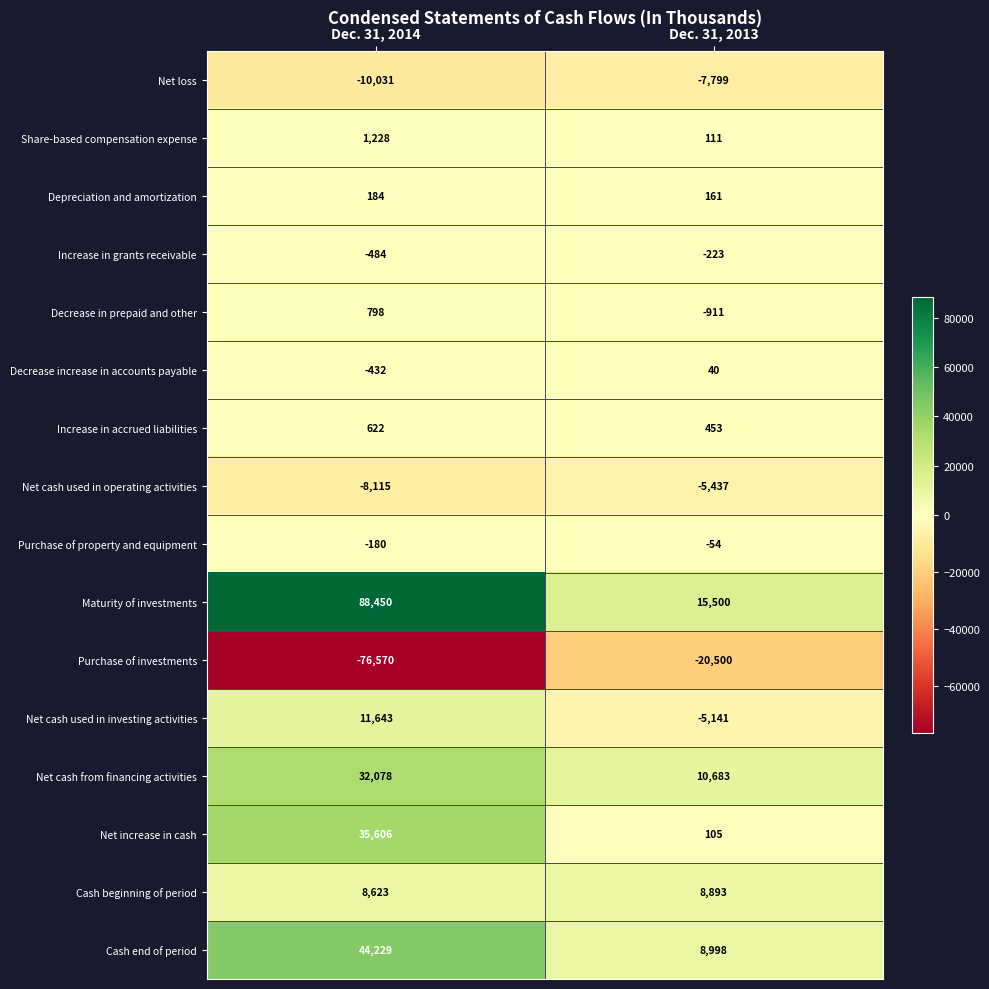

Where is Cash beginning of period nearest to the value 8758?

Dec. 31, 2014